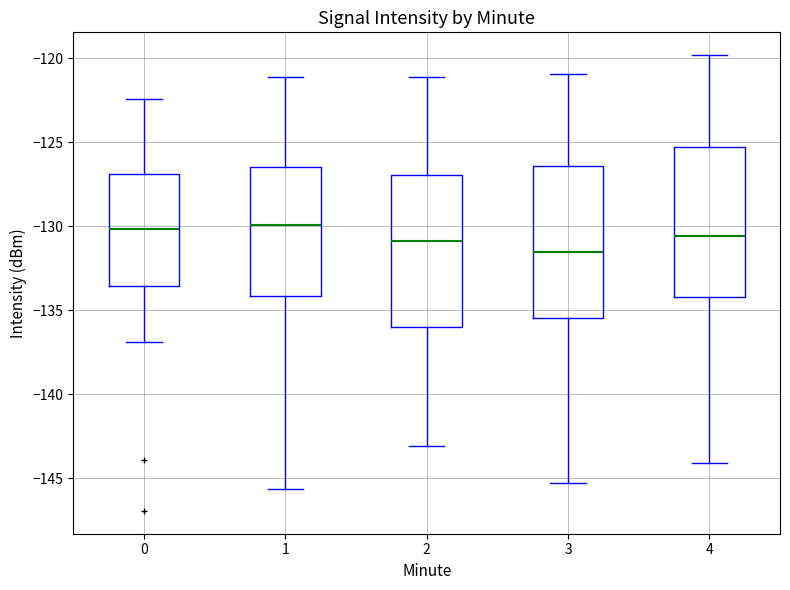

Reading left to right, read every box against the y-axis: the position of its median line, the range the box covers, and the ends of its whiskers. The values are not printed on the chart, so give them approximately, as read against the axis.

0: median -130.0, box -133.5 to -127.0, whiskers -137.0 to -122.5
1: median -130.0, box -134.0 to -126.5, whiskers -145.5 to -121.0
2: median -131.0, box -136.0 to -127.0, whiskers -143.0 to -121.0
3: median -131.5, box -135.5 to -126.5, whiskers -145.5 to -121.0
4: median -130.5, box -134.0 to -125.5, whiskers -144.0 to -120.0